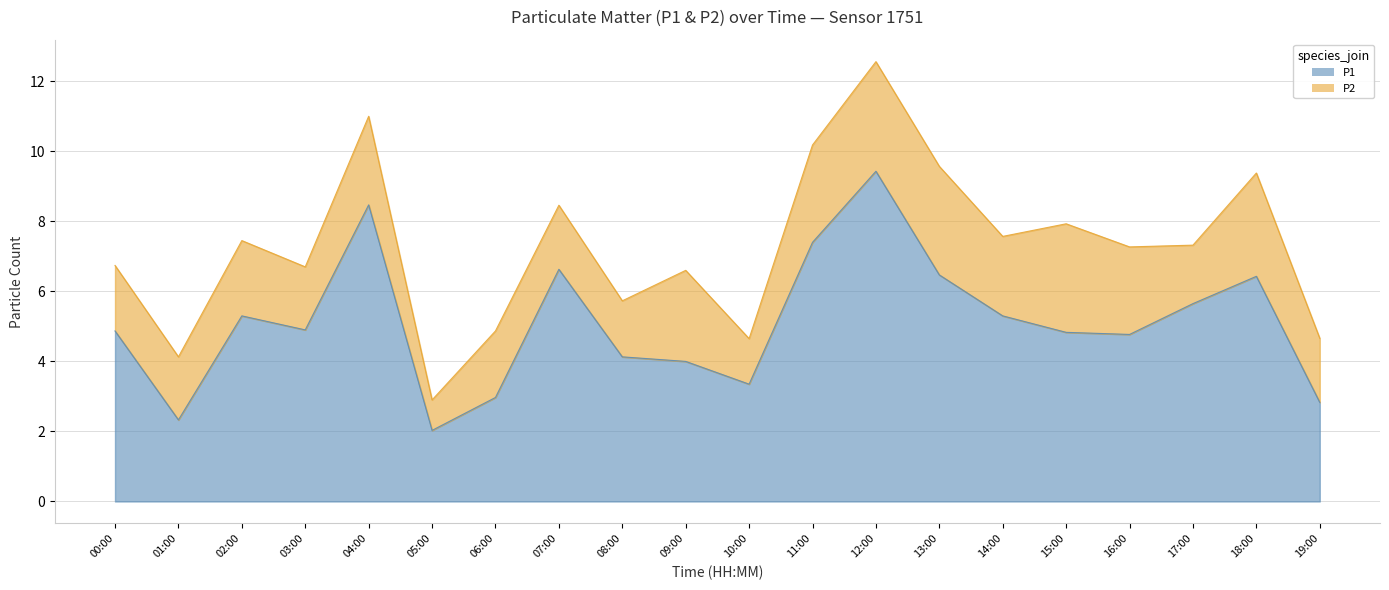

What position from the left is 05:00?

6